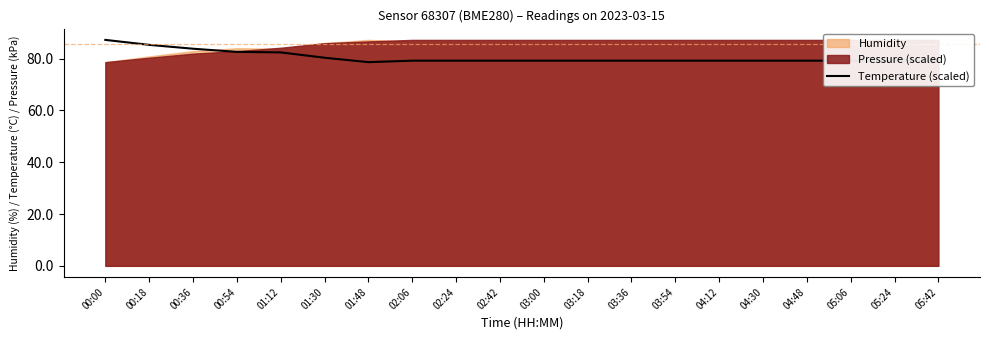

The value at 04:30 is 28.9. True or false?

False